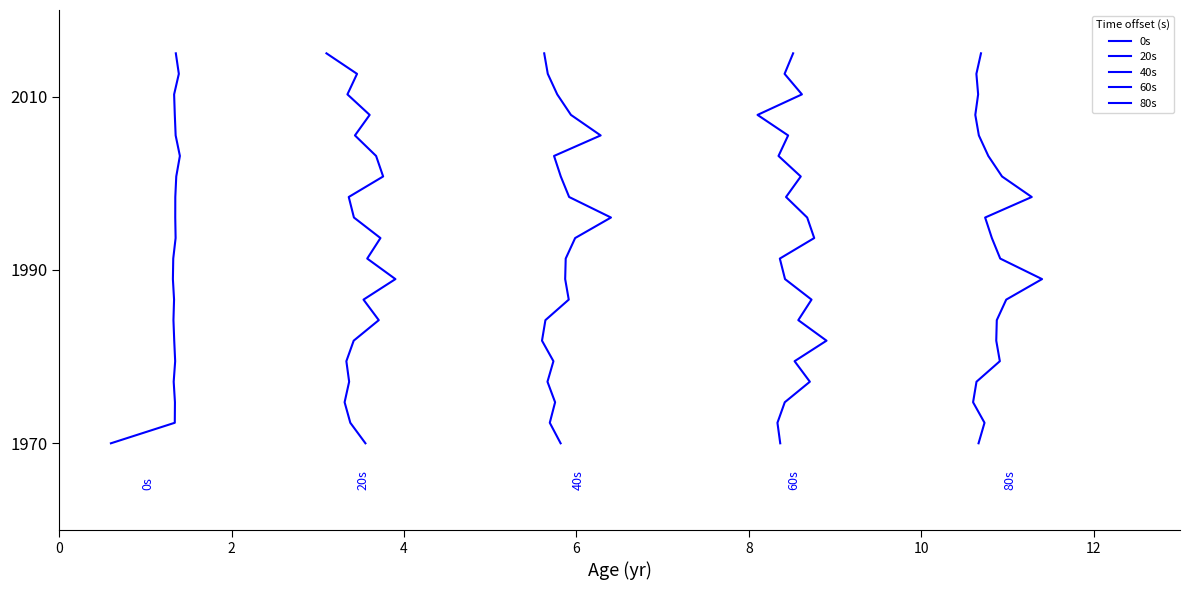

How many values in the 0s series are below 1993?

10